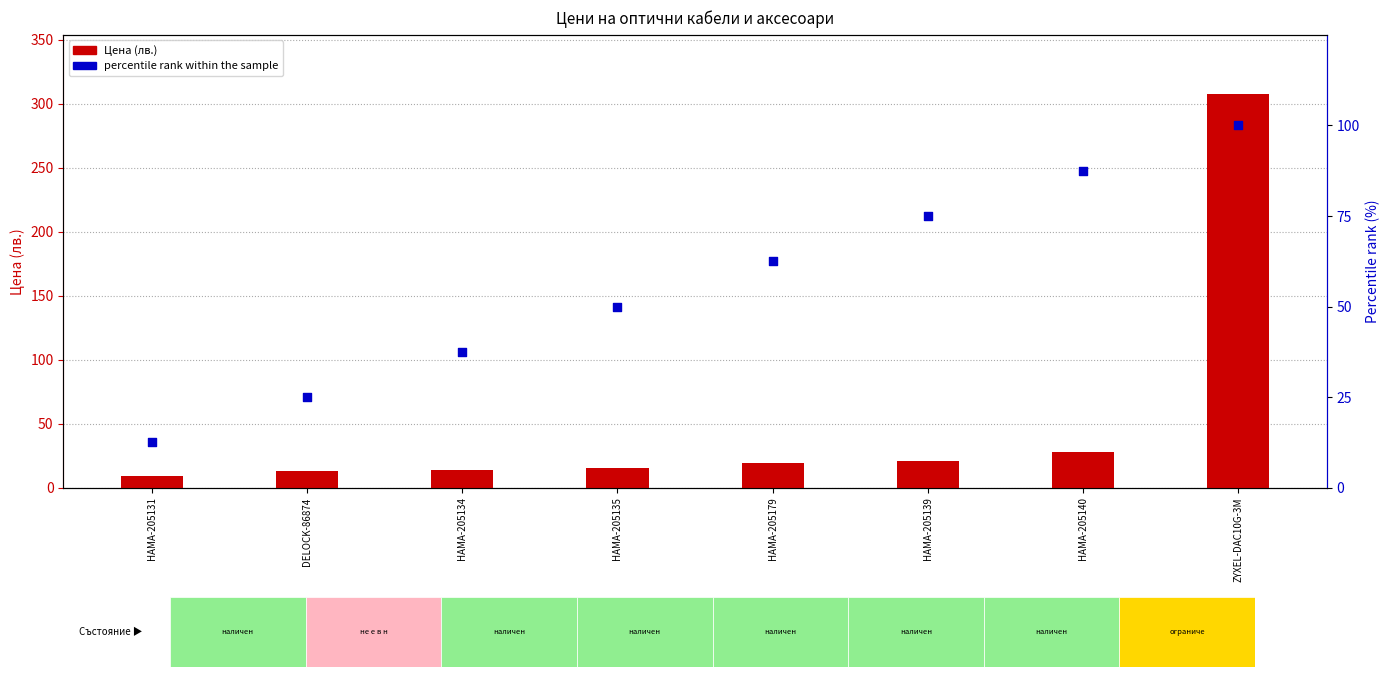

Is the value of percentile rank within the sample at HAMA-205135 greater than the value of Цена (лв.) at HAMA-205179?

Yes